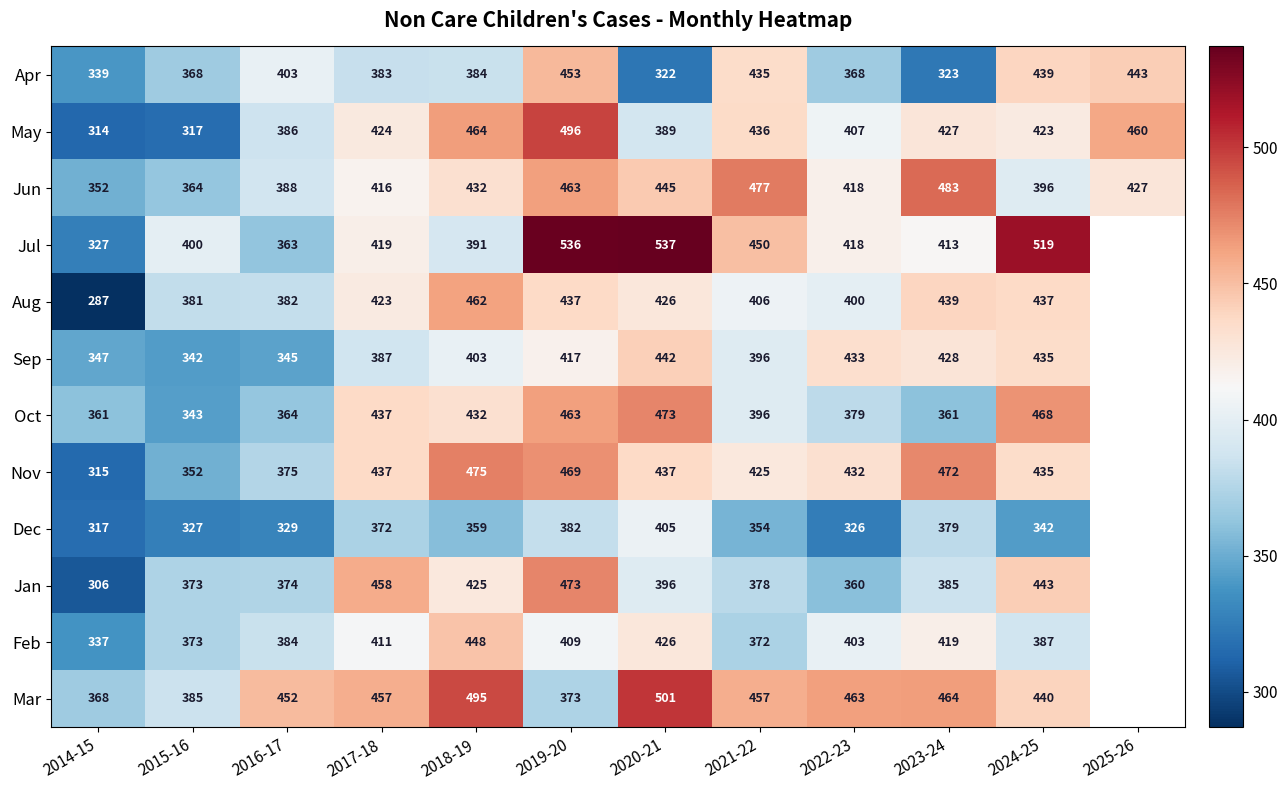

What is the total value across all series at 2018-19?

5170